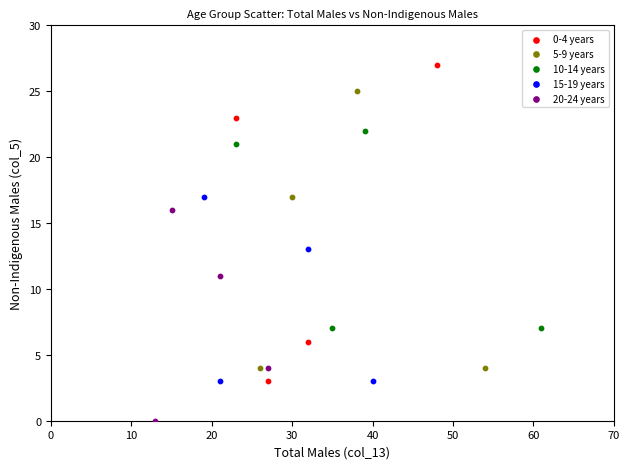

Which series reaches the minimum Y coordinate?

20-24 years